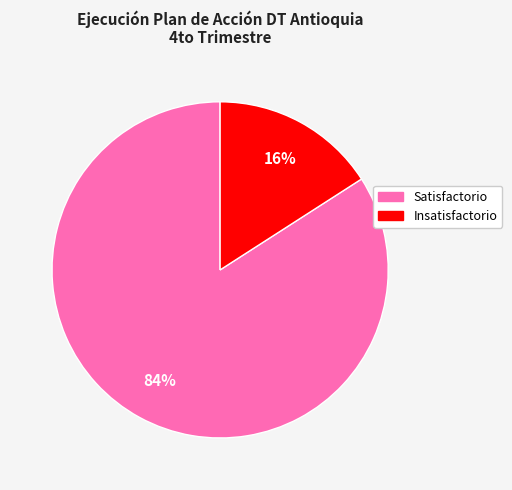

To the nearest percent, what is the difference between the largest and smallest slice percentages?

68%